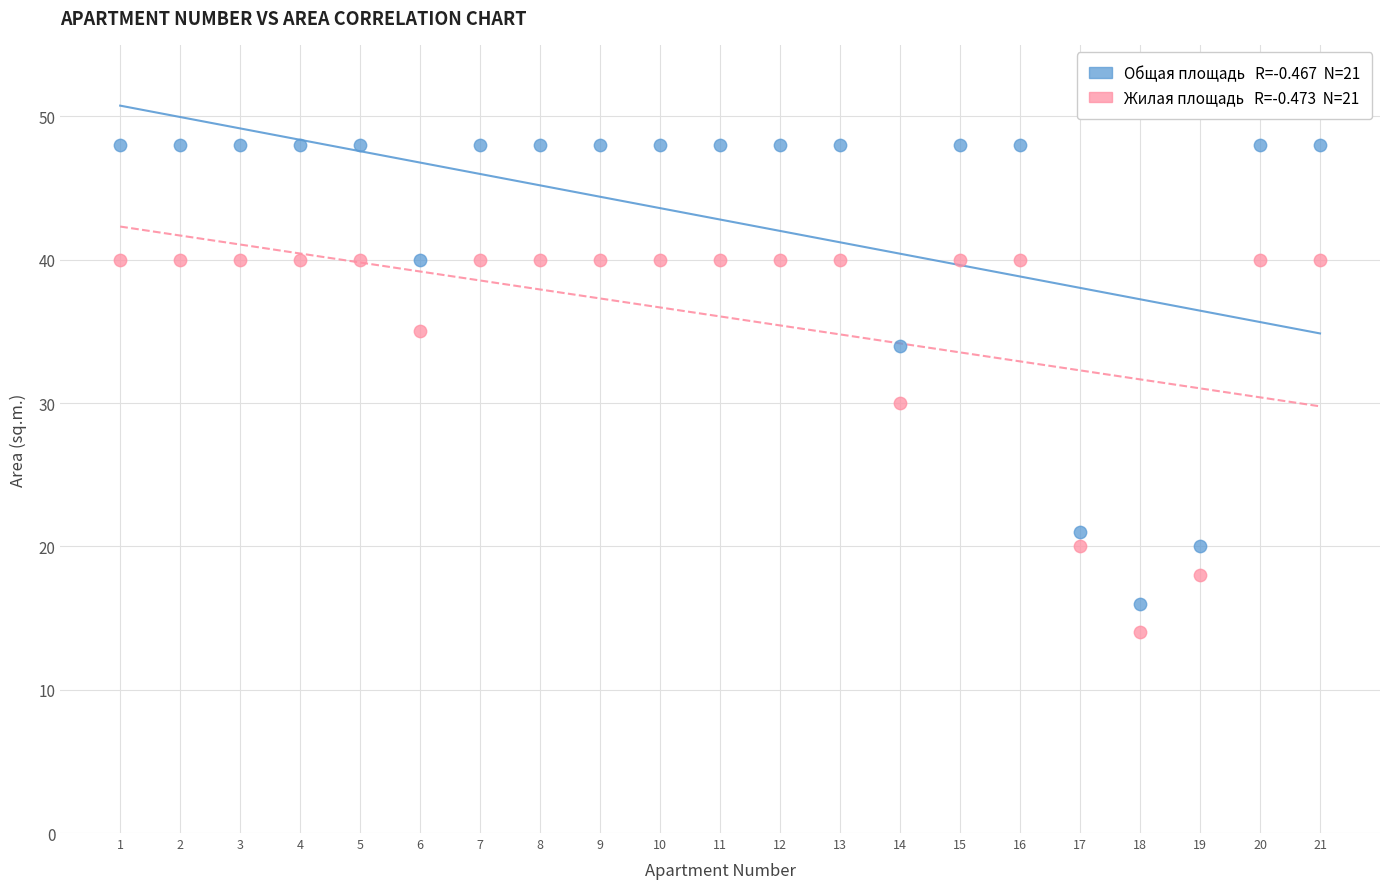

Across all series, what Y value is closest to 31?

30